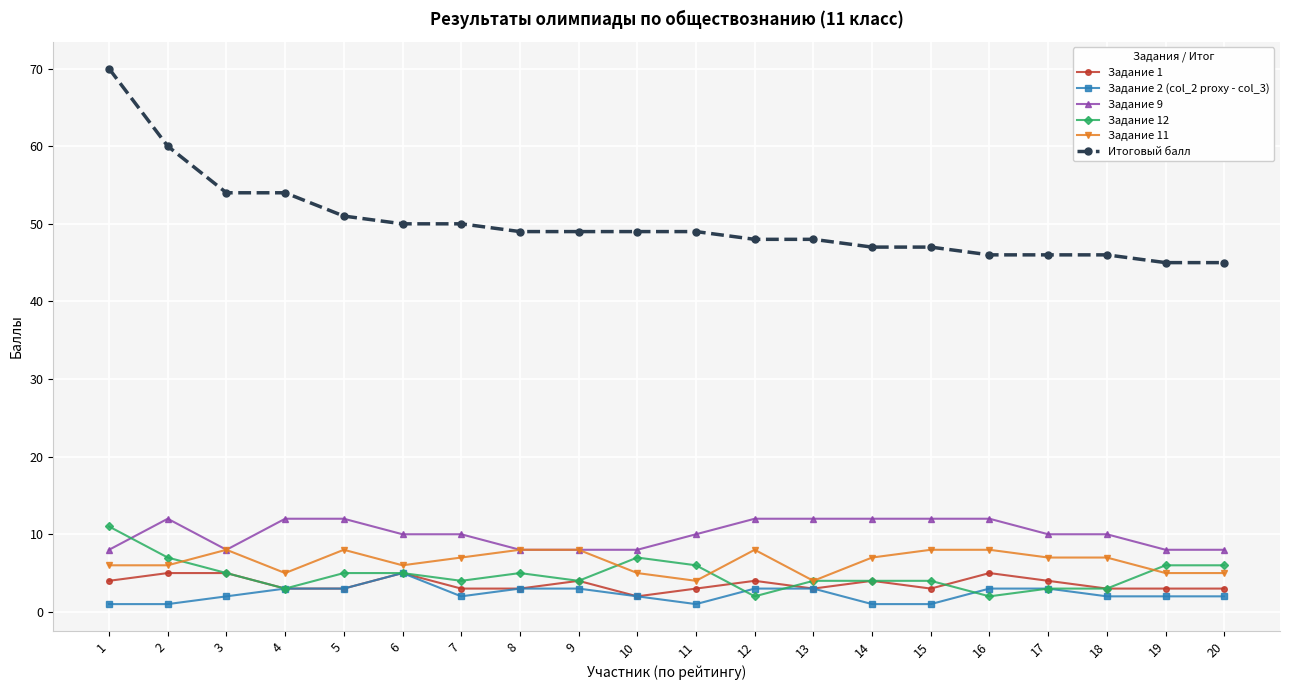

What is the minimum value for Задание 12?

2